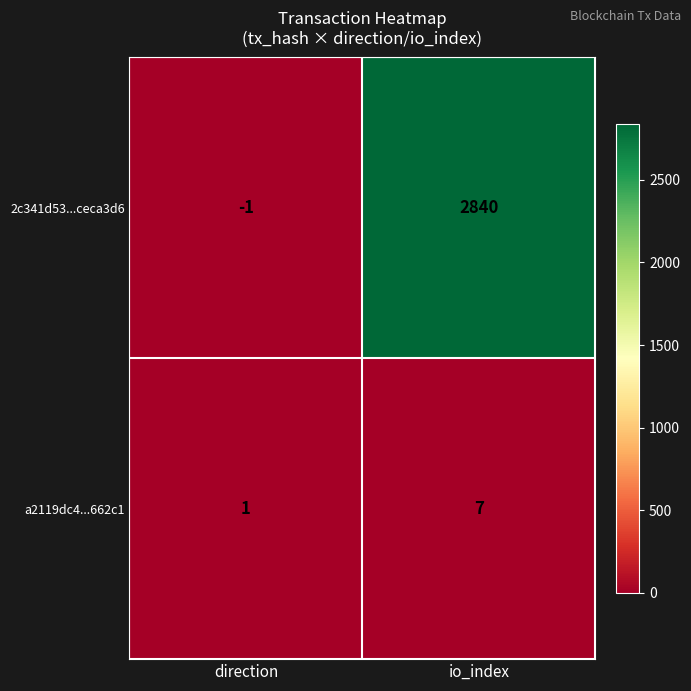

How many values in 2c341d53...ceca3d6 are above zero?

1